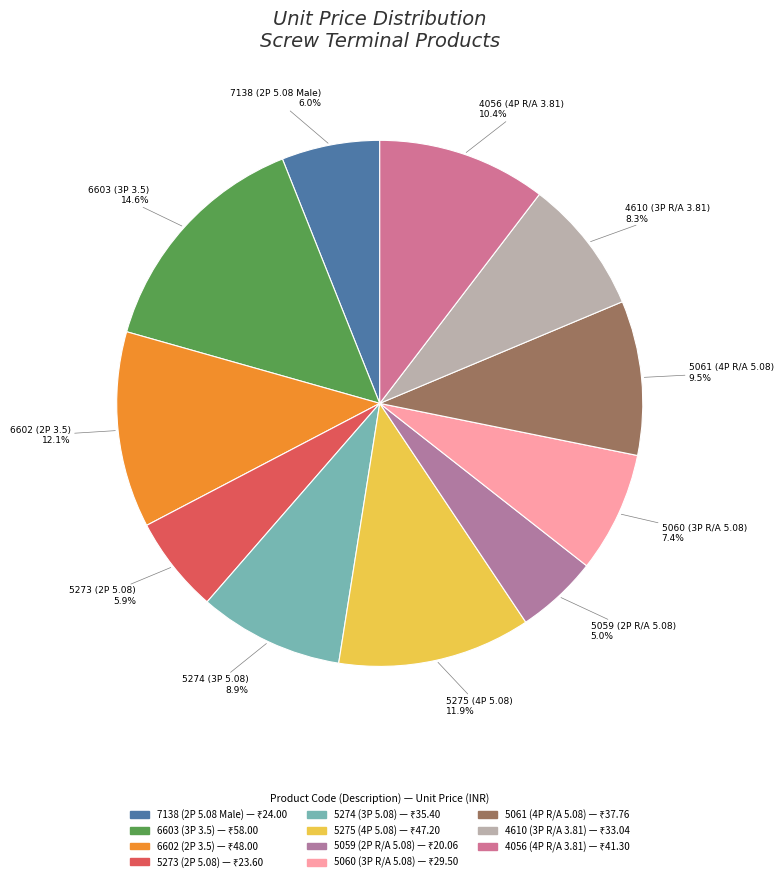

Rank the categories by value from highest to lowest.

Terminal 3P 3.5mm
Pluggable Straight, Terminal 2P 3.5mm
Pluggable Straight, Terminal 4P 5.08mm
Pluggable Straight, Terminal 4P R/A
3.81mm, Terminal 4P R/A
5.08mm Pluggable, Terminal 3P 5.08mm
Pluggable Straight, Terminal 3P R/A
3.81mm, Terminal 3P R/A
5.08mm Pluggable, Terminal 2P 5.08mm
Pluggable PCB Male, Terminal 2P 5.08mm
Pluggable Straight, Terminal 2P R/A
5.08mm Pluggable